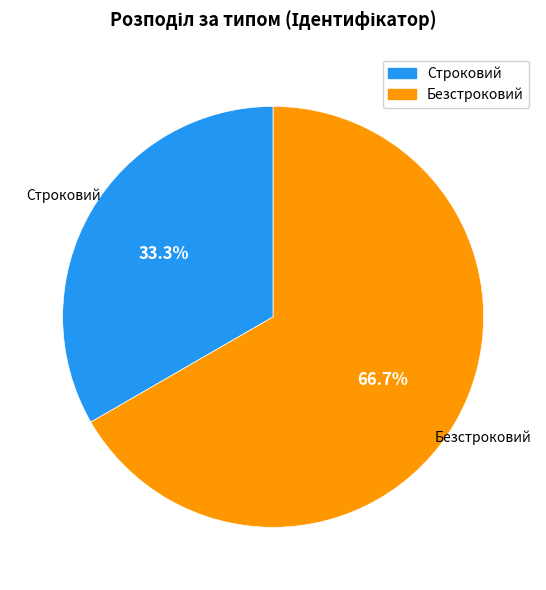

What is the ratio of the value at Безстроковий to the value at Строковий?

2.0